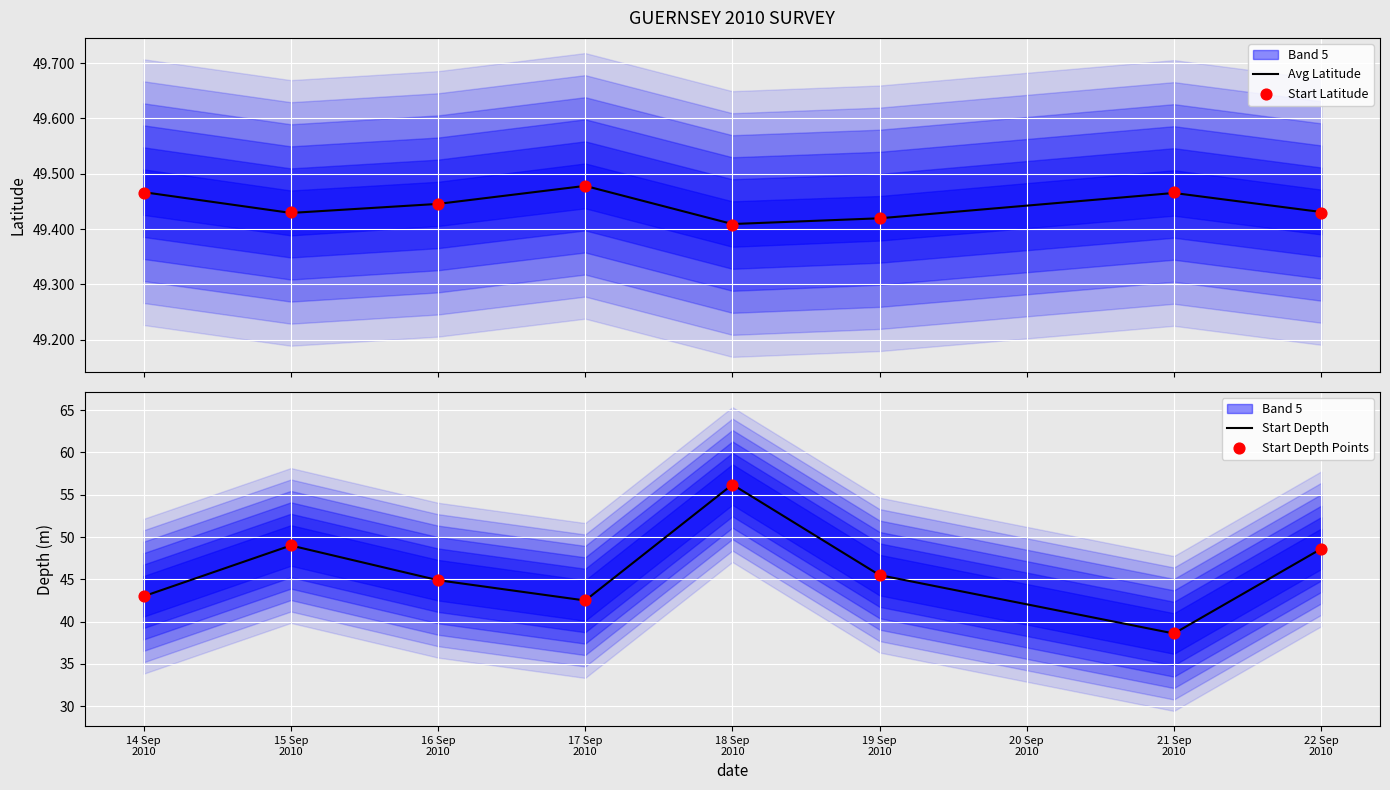

Which series contains the highest Y value?

Start Depth